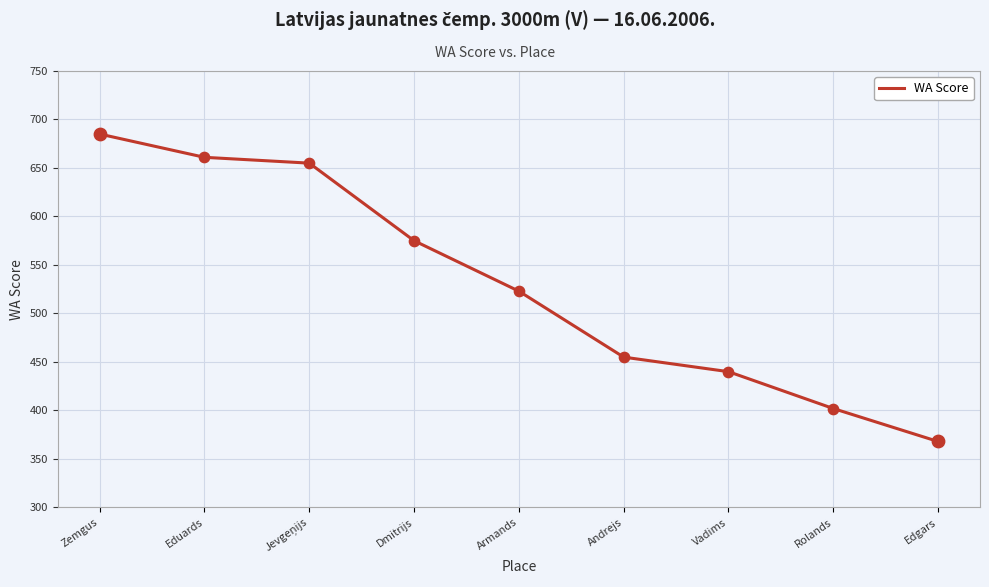

What is the change in value from Dmitrijs to Vadims?

-135